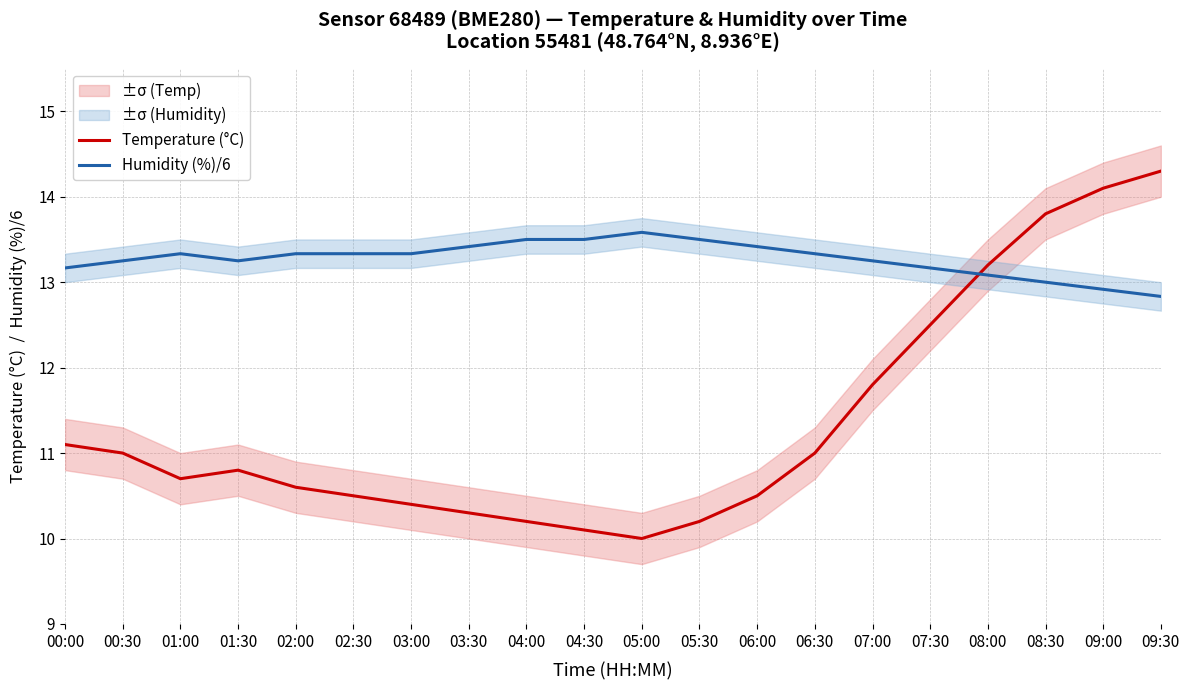

Reading right to left, list all the values displayed in this chart.

Temperature (°C): 09:30=14.3	09:00=14.1	08:30=13.8	08:00=13.2	07:30=12.5	07:00=11.8	06:30=11.0	06:00=10.5	05:30=10.2	05:00=10.0	04:30=10.1	04:00=10.2	03:30=10.3	03:00=10.4	02:30=10.5	02:00=10.6	01:30=10.8	01:00=10.7	00:30=11.0	00:00=11.1
Humidity (%)/6: 09:30=12.8	09:00=12.9	08:30=13.0	08:00=13.1	07:30=13.2	07:00=13.2	06:30=13.3	06:00=13.4	05:30=13.5	05:00=13.6	04:30=13.5	04:00=13.5	03:30=13.4	03:00=13.3	02:30=13.3	02:00=13.3	01:30=13.2	01:00=13.3	00:30=13.2	00:00=13.2